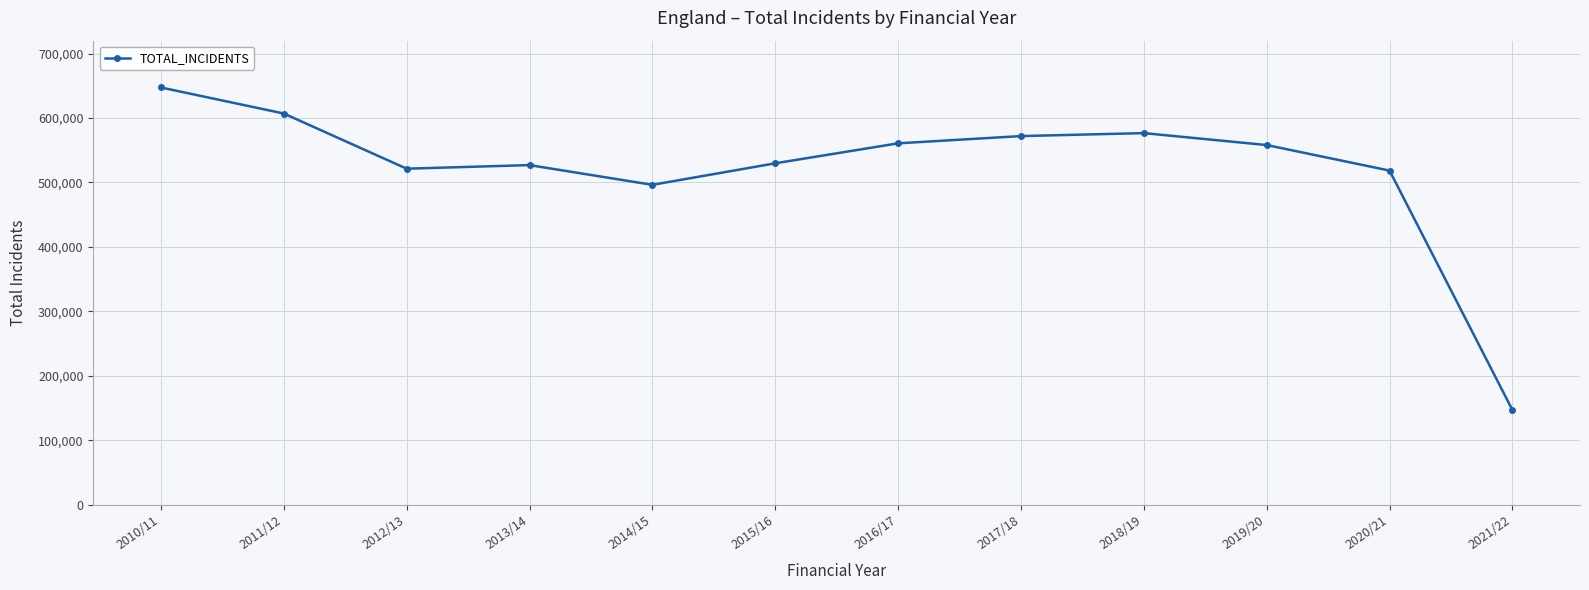

What is the difference between the maximum and second lowest values?

151087